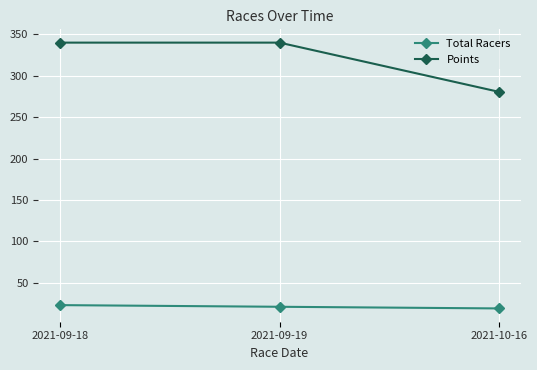

What is the minimum value for Total Racers?

19.0